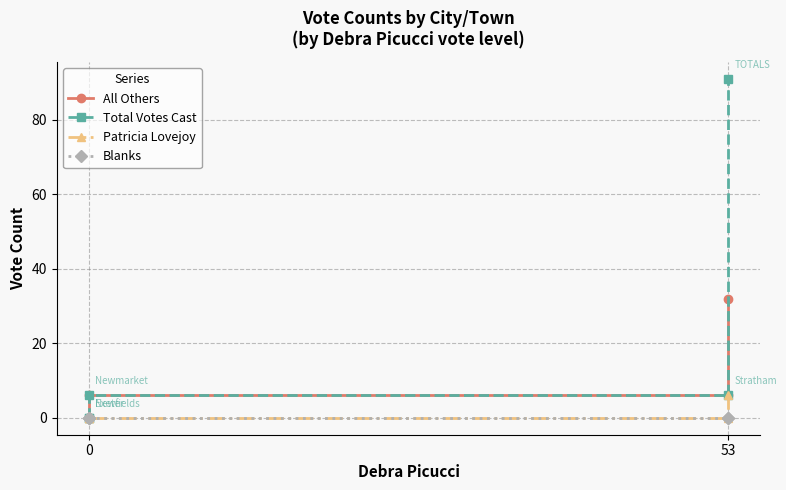

What are all the series names shown in the legend?

All Others, Total Votes Cast, Patricia Lovejoy, Blanks